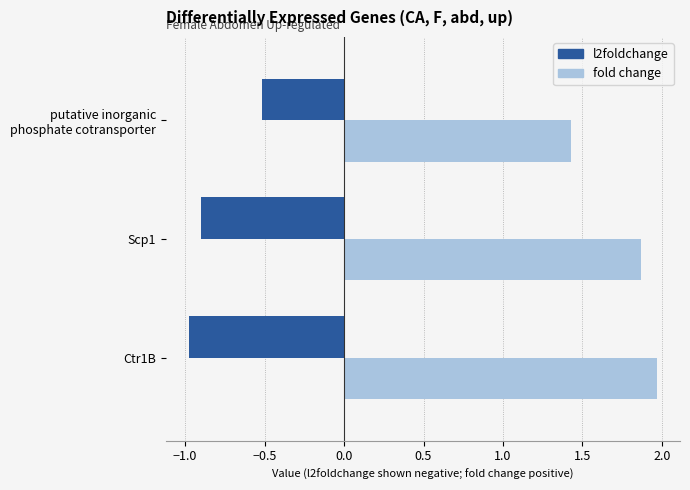

What is the difference between the highest and lowest values at Scp1?

2.8